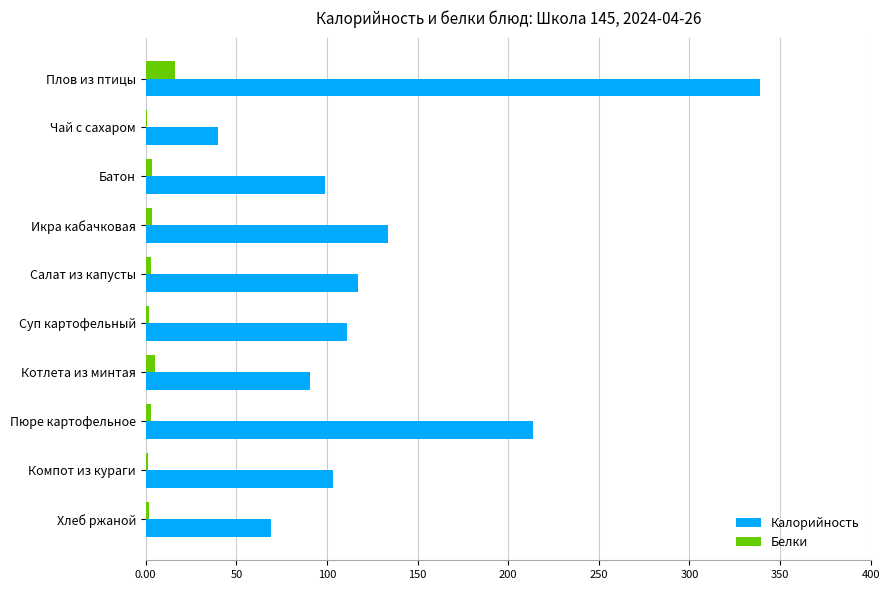

At which label does Белки reach its peak?

Плов из птицы